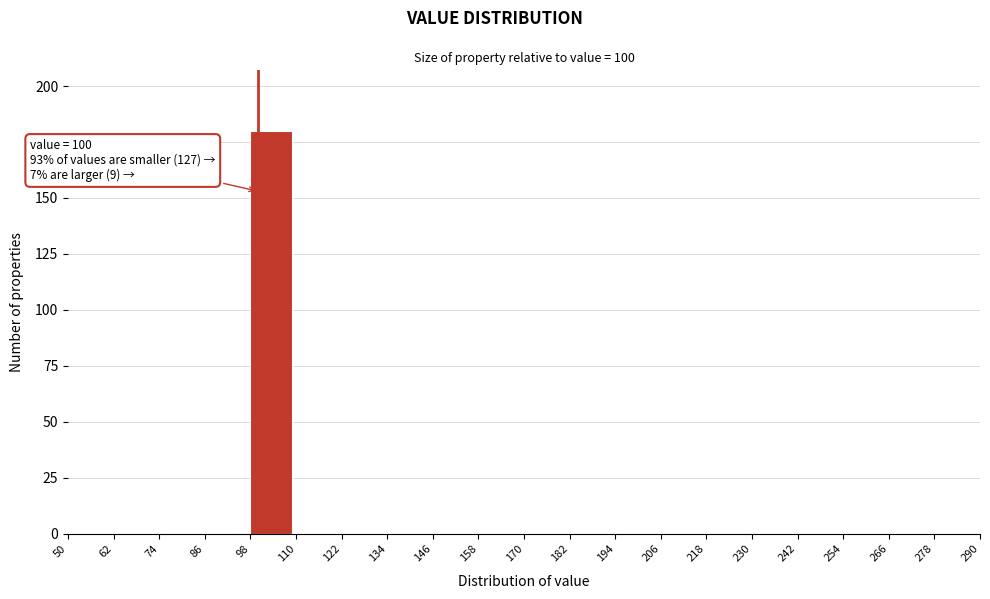

Over which range of the x-axis is the bar tallest?

98 to 110